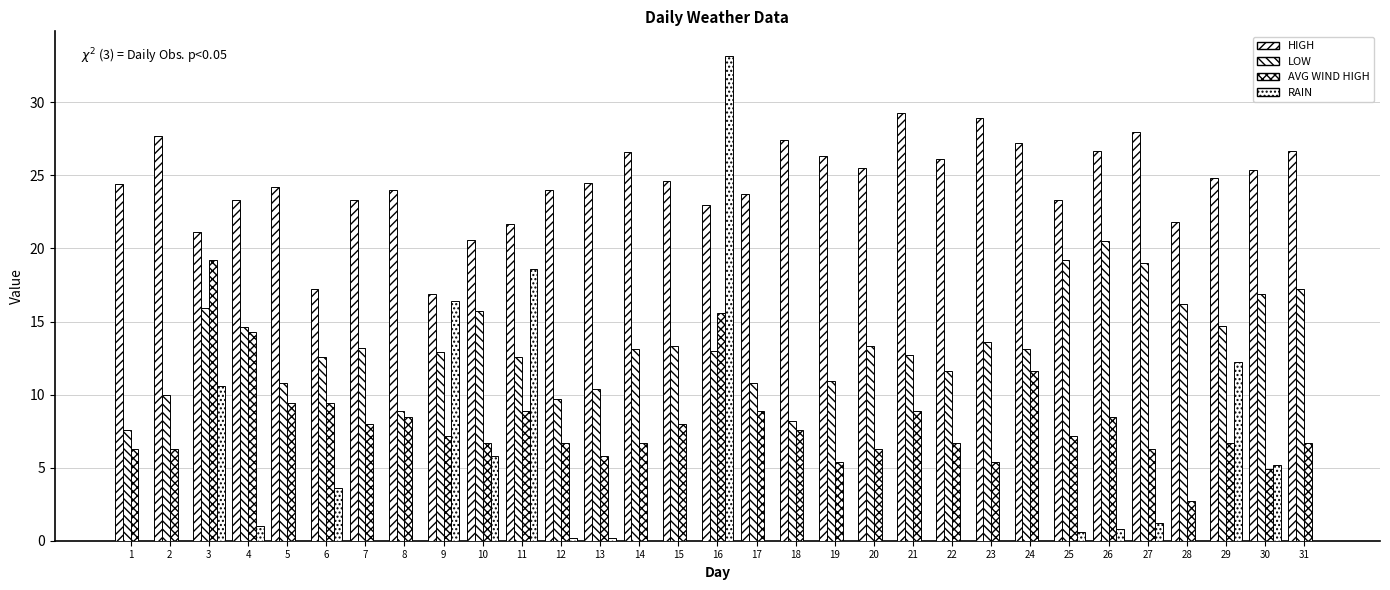

True or false: HIGH has a value of 14.6 at 20.

False